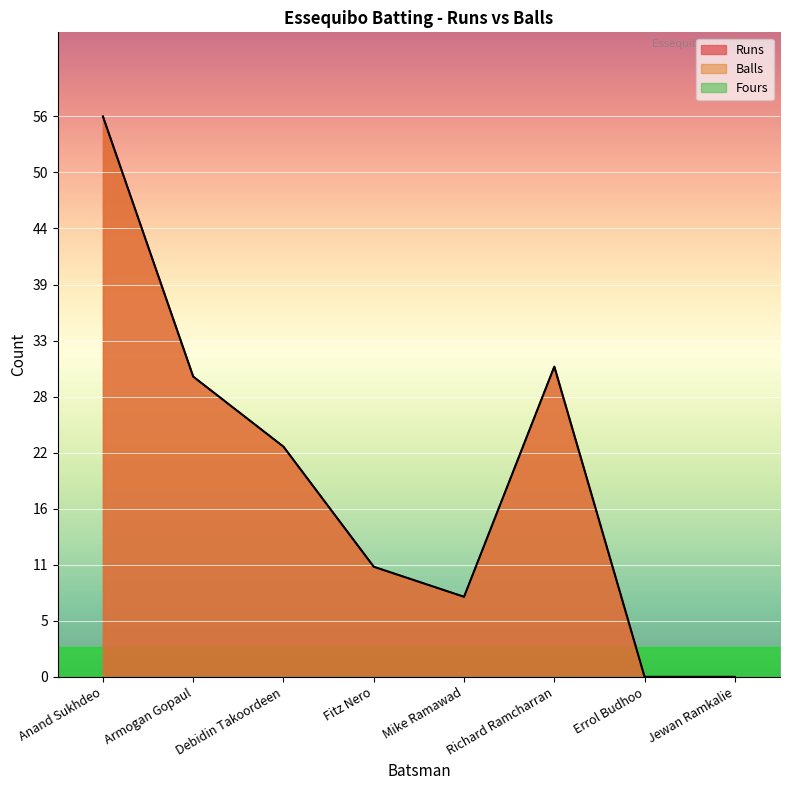

The value of Balls at Armogan Gopaul is 30. True or false?

True